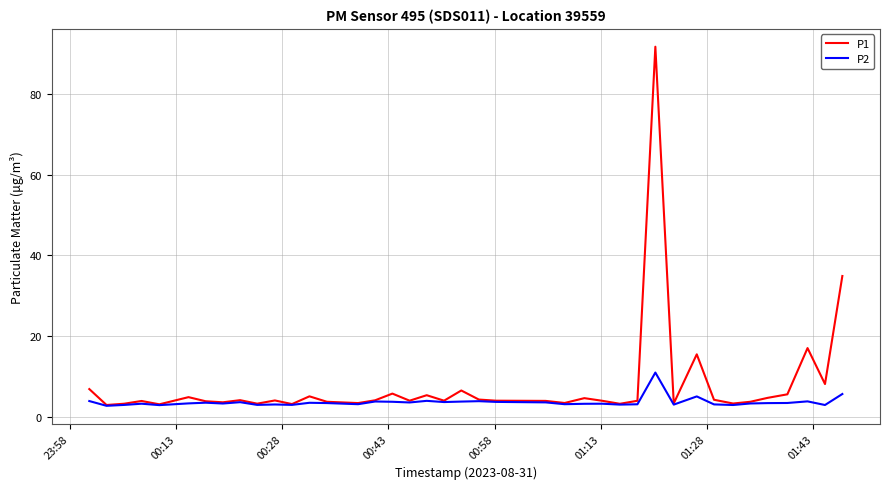

Which series has the largest range (max minus min)?

P1